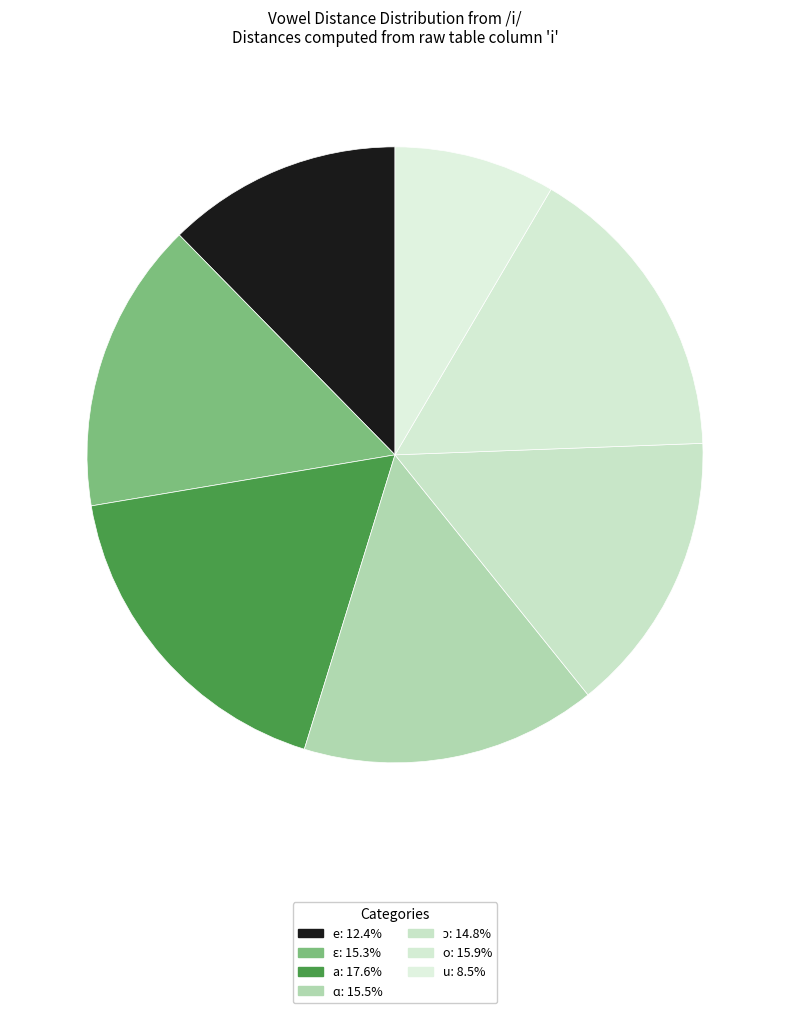

Which slice is the largest?

a